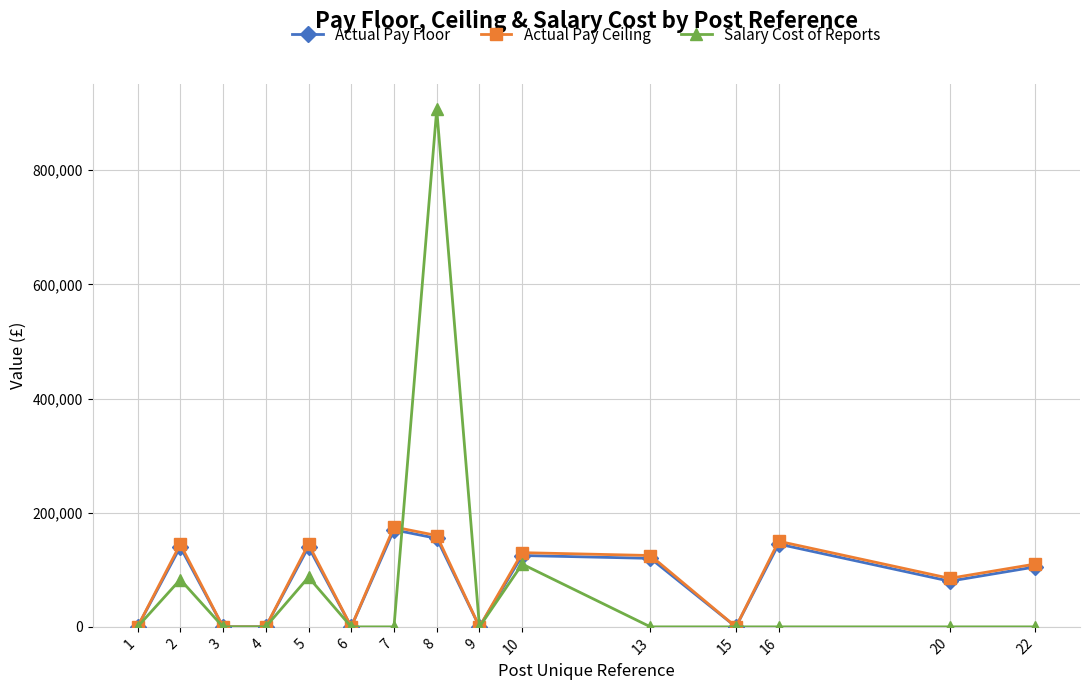

How many data points in Actual Pay Floor are less than 105000?

7